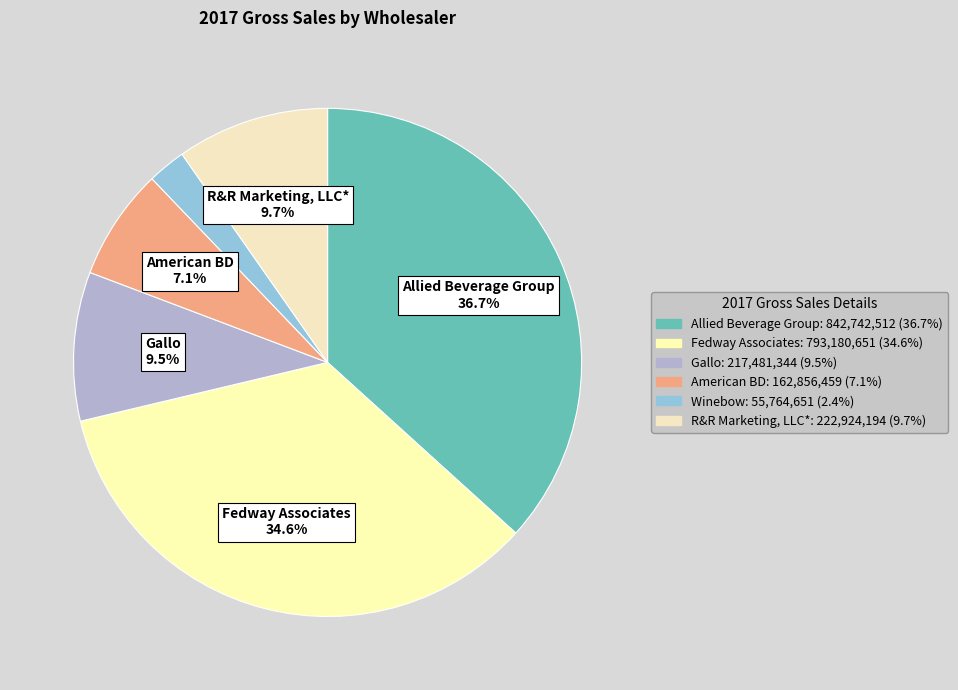

Does Gallo account for over 50% of the chart?

No